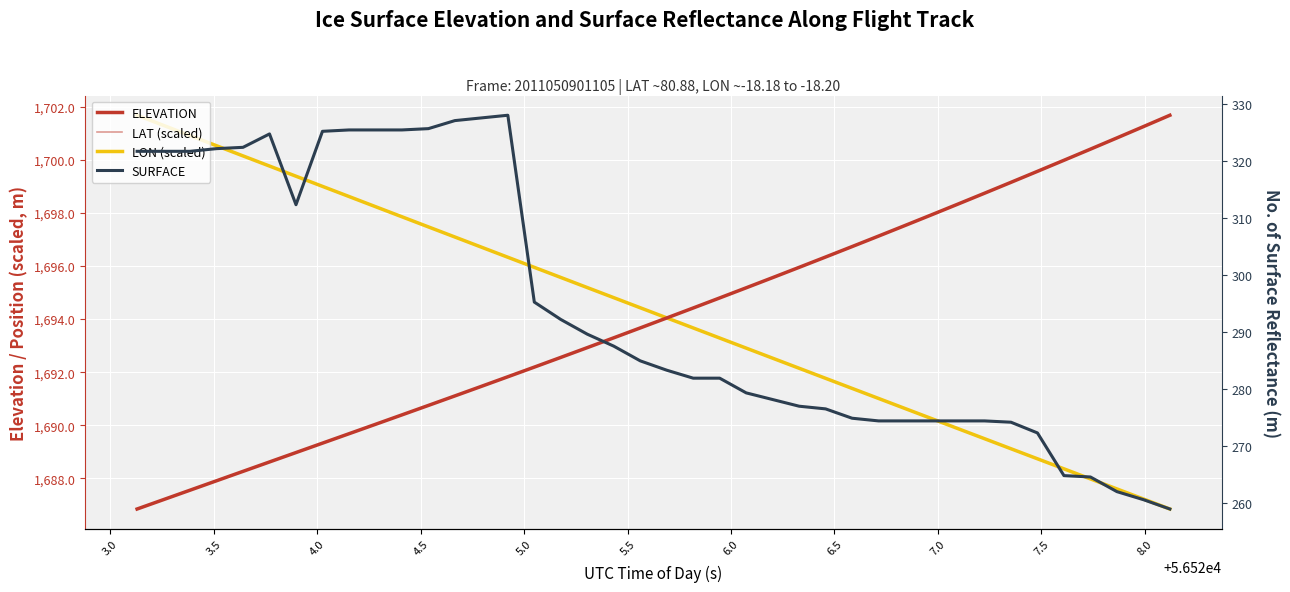

True or false: ELEVATION has more than 2 interior local peaks.

False